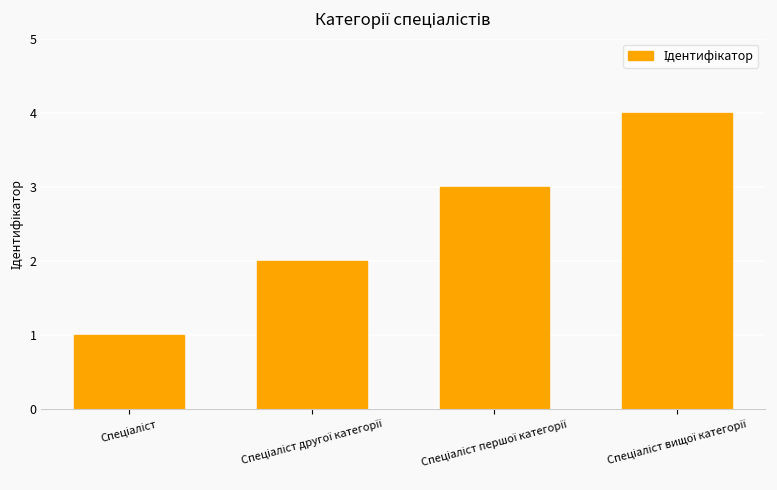

What is the sum of all values?

10